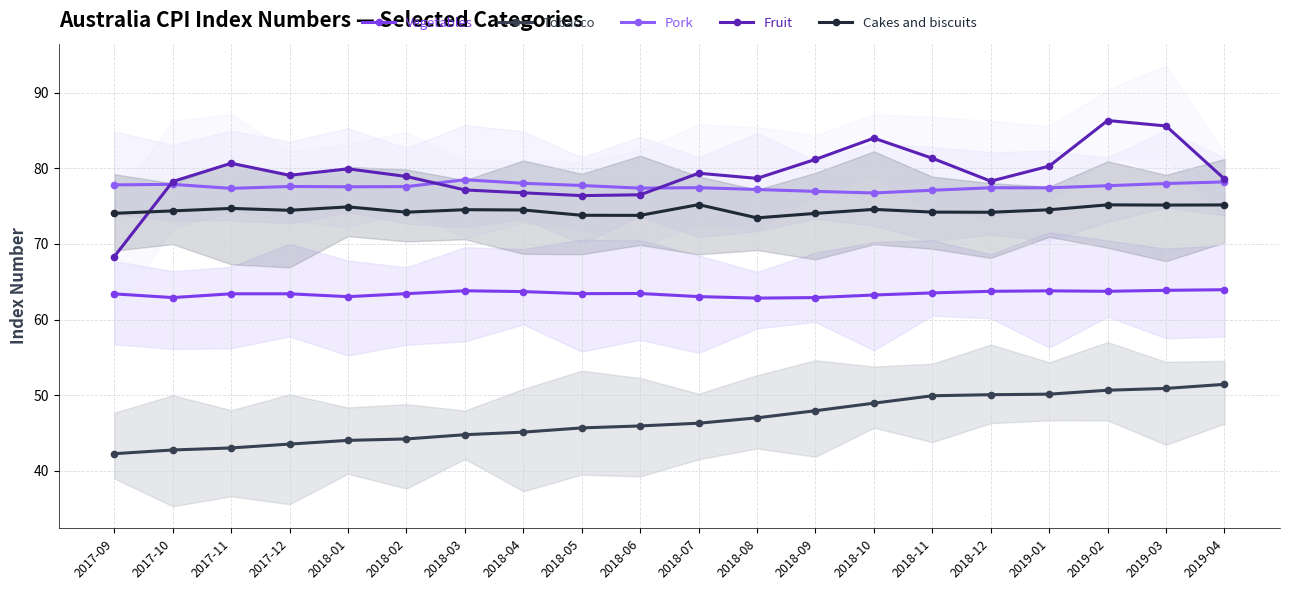

Read the Vegetables value at 2017-11.

63.4